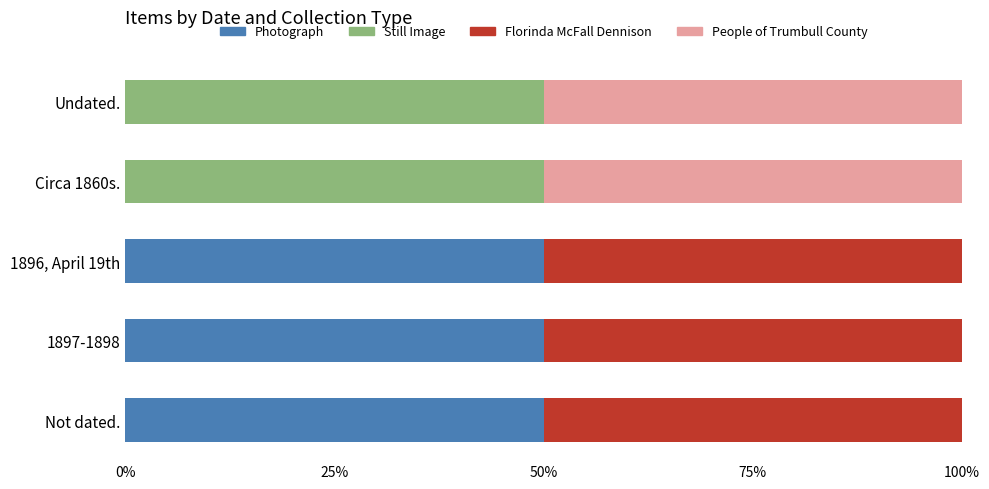

The Photograph series shows 50 at 1896, April 19th. True or false?

True